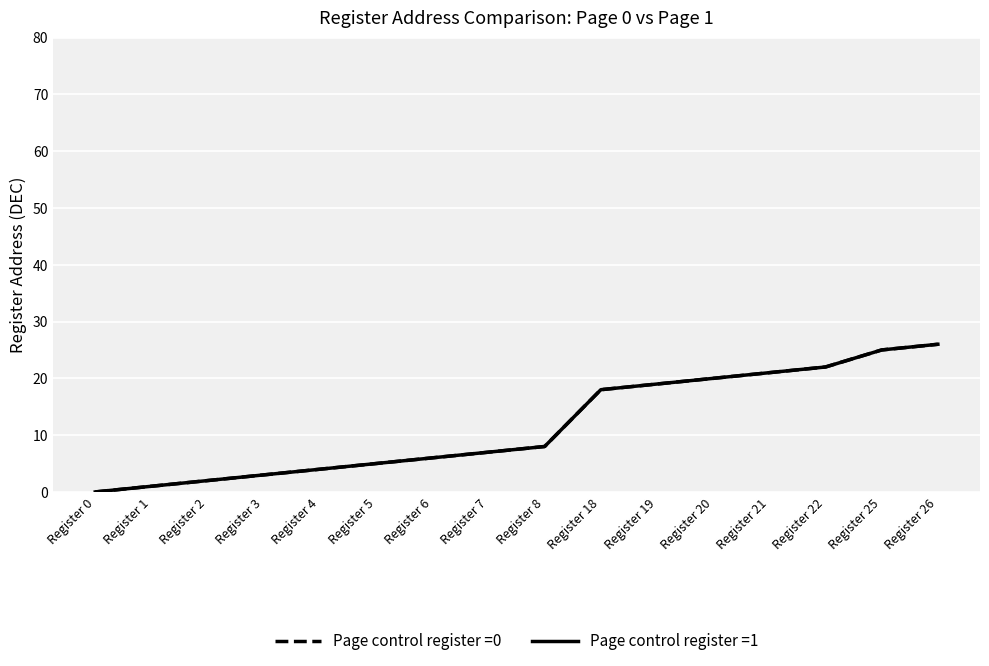

At which category is the sum across all series the highest?

Register 26